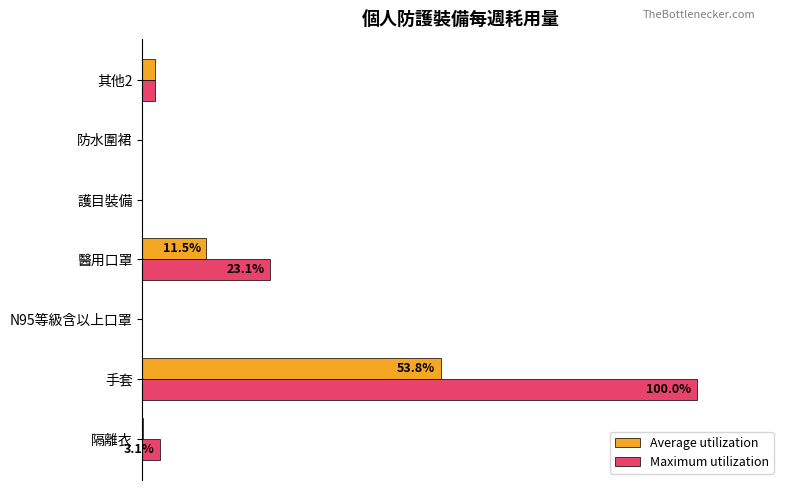

What are all the series names shown in the legend?

Average utilization, Maximum utilization